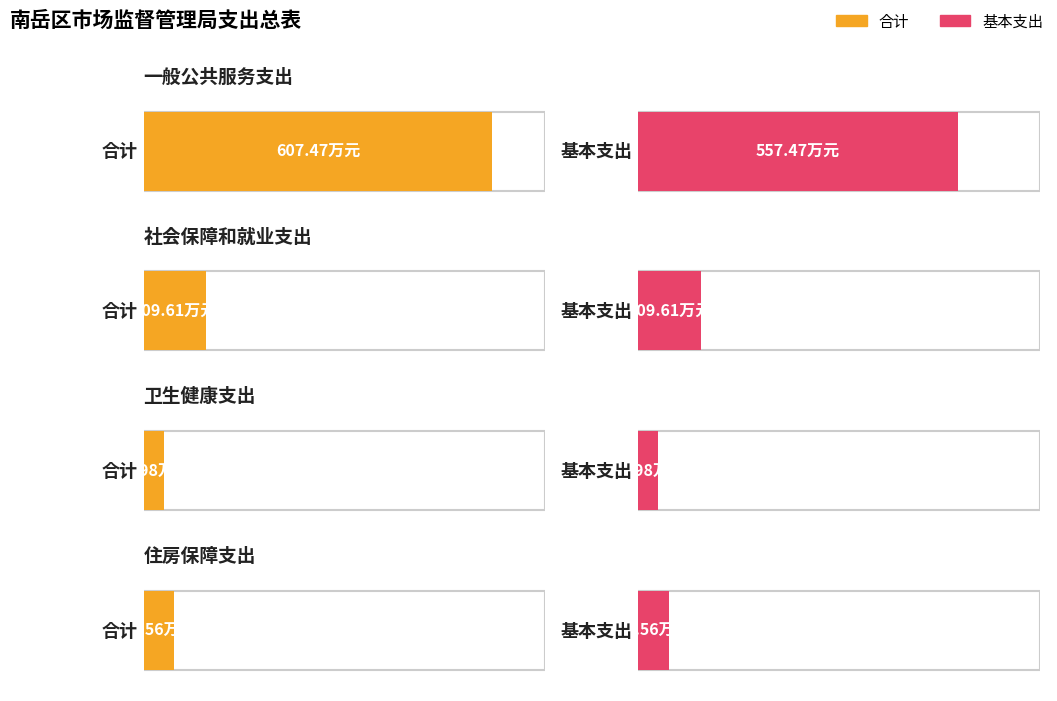

What position from the right is 卫生健康支出?

2